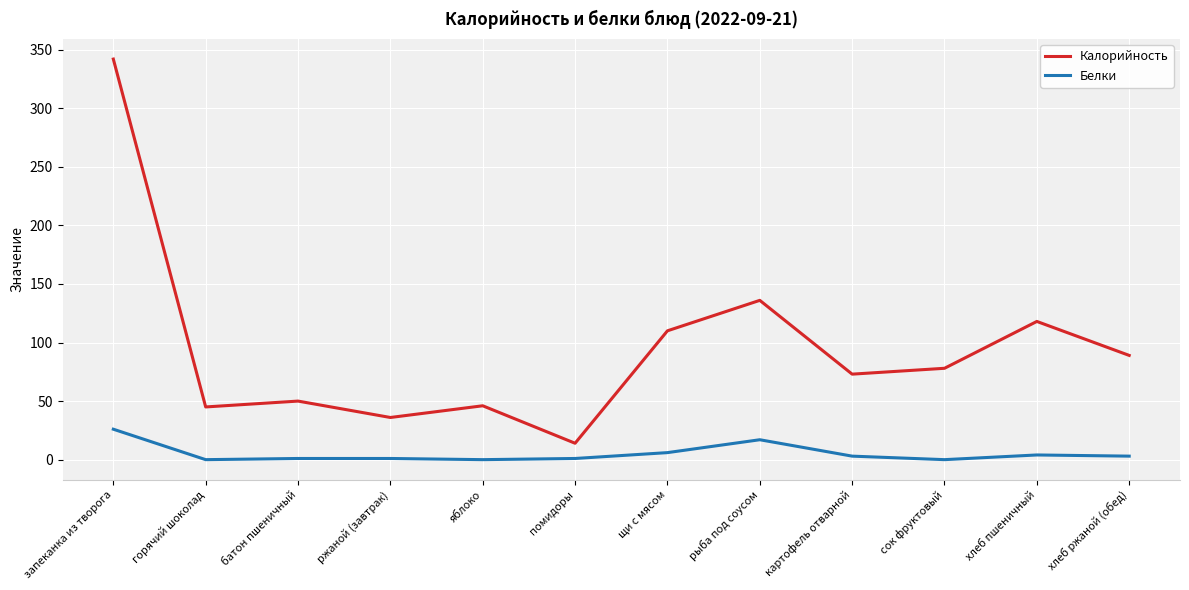

At помидоры, list the series in order from smallest to largest.

Белки, Калорийность